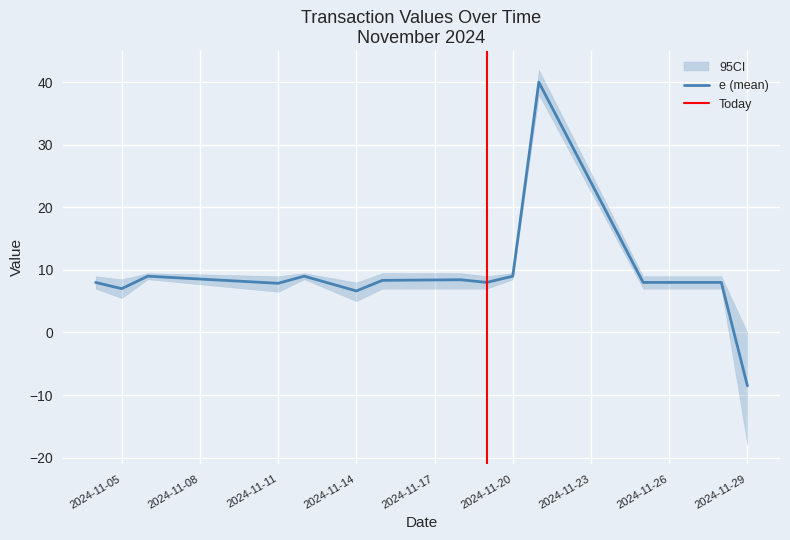

How many data points are less than 8?

4